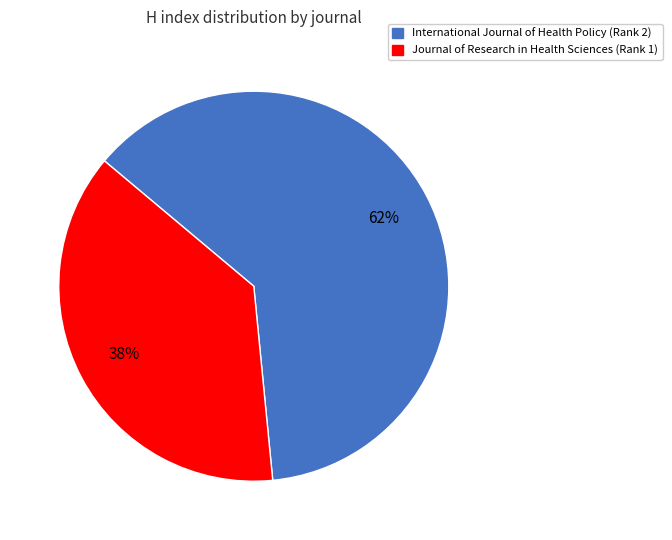

To the nearest percent, what is the average slice percentage?

50%